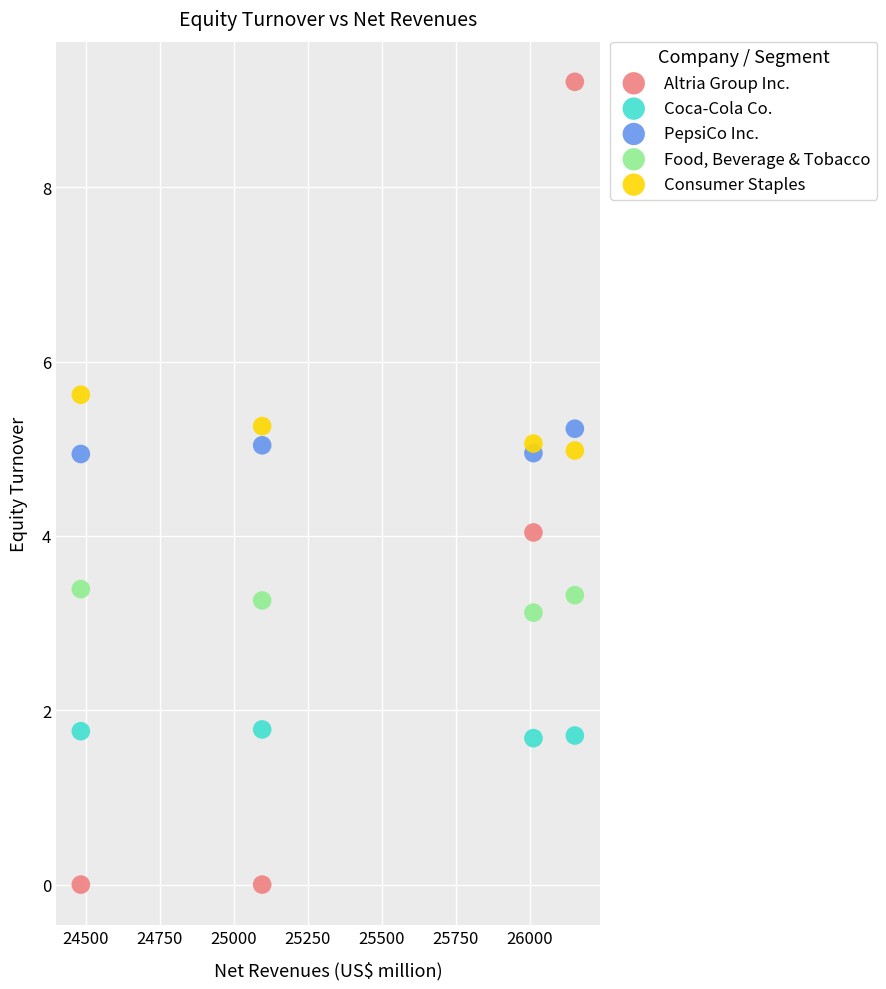

Across all data points, what is the range of X values (max minus min)?

1670.0